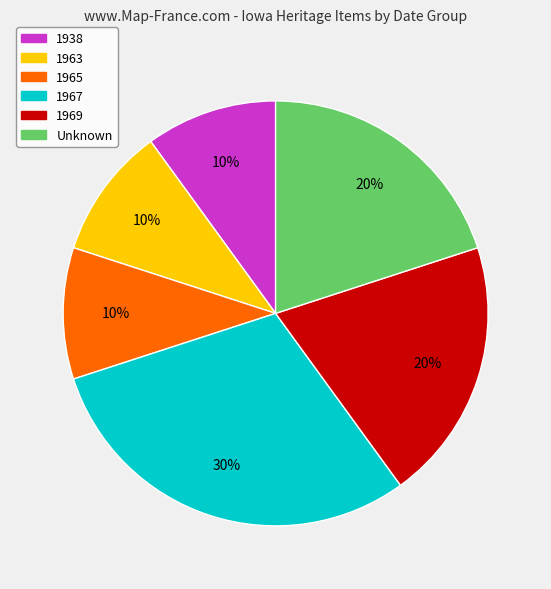

To the nearest percent, what is the average slice percentage?

17%